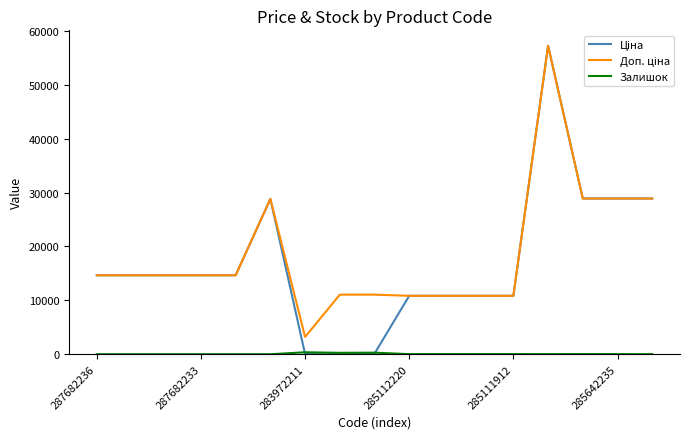

True or false: Залишок and Доп. ціна cross at least once.

False